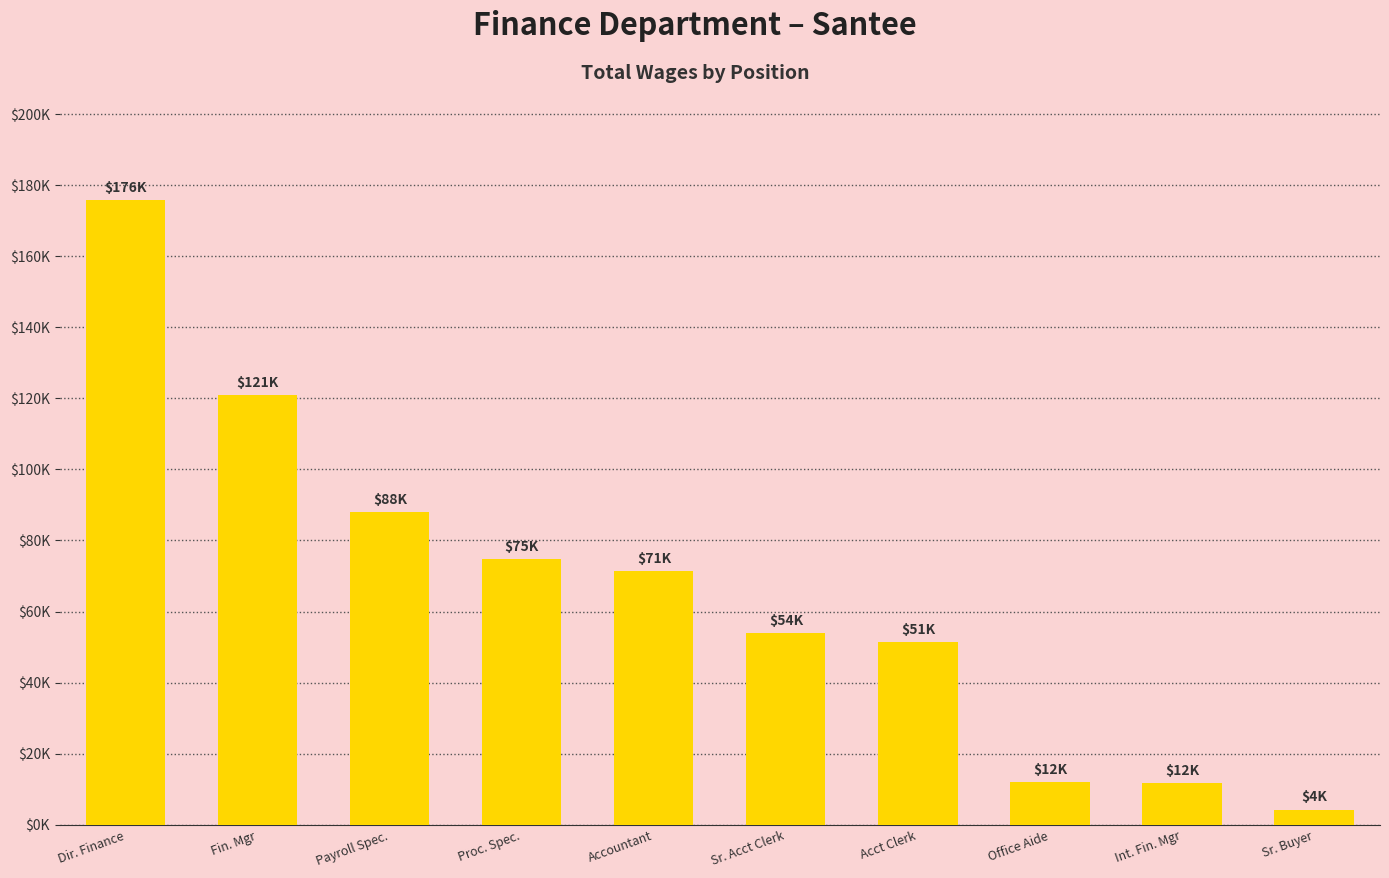

What is the label of the 8th bar from the left?

Office Aide